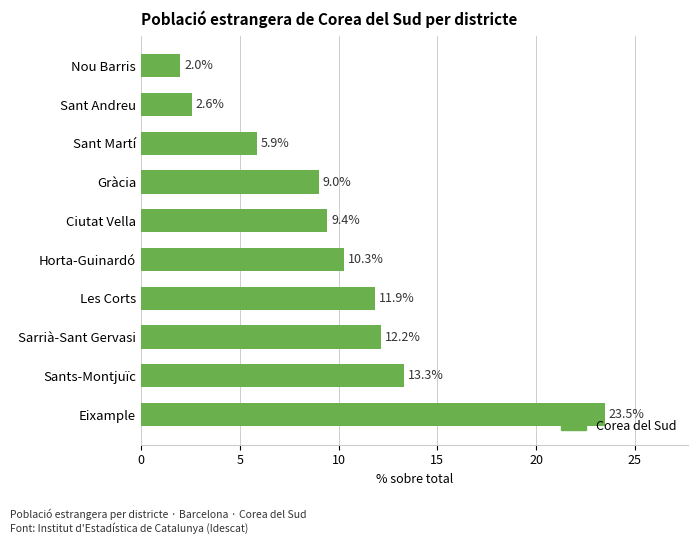

Between Gràcia and Sant Martí, which is larger?

Gràcia